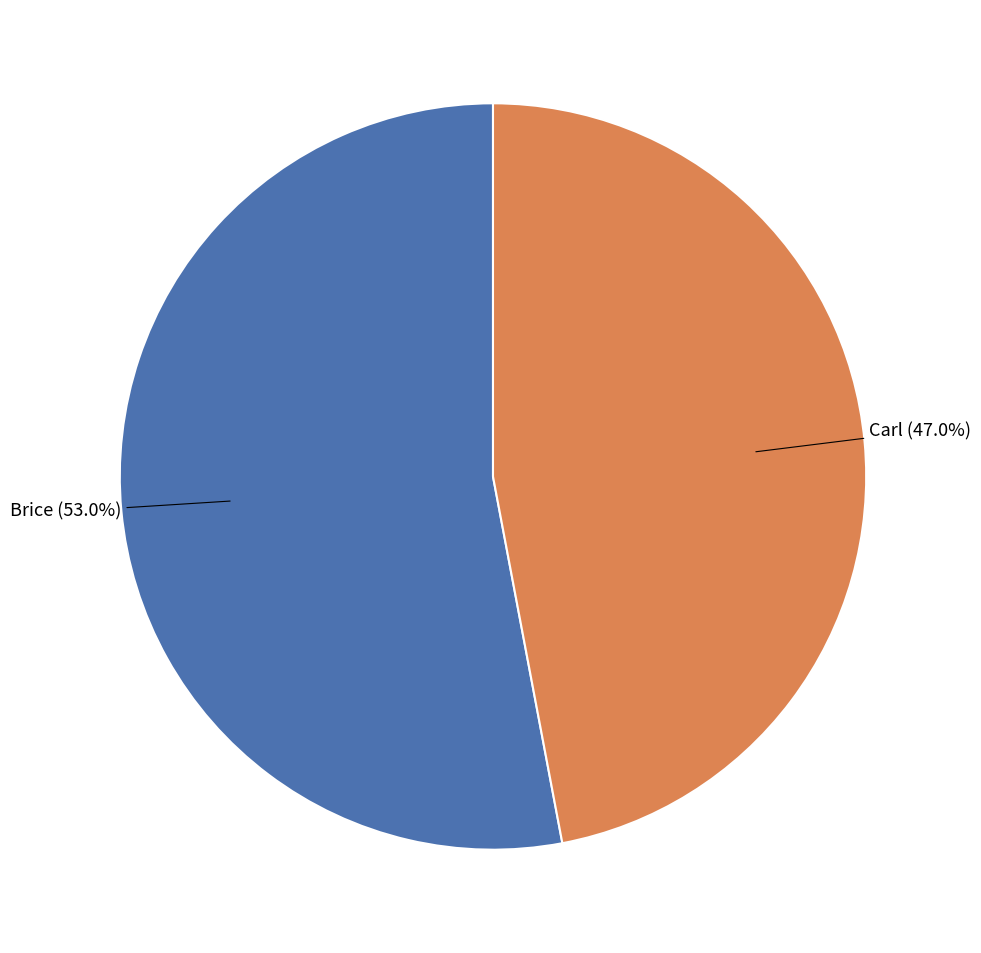

How much of the chart is everything except Carl?

53.0%